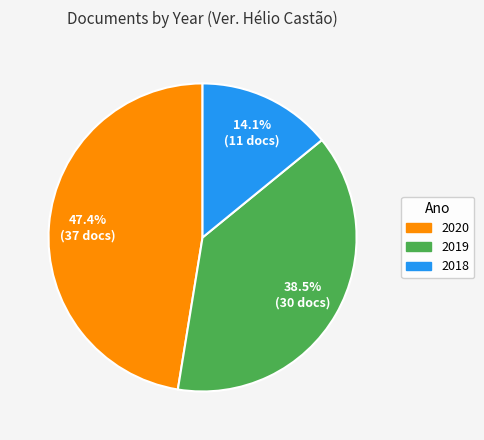

What percentage is NOT represented by 2019?

61.5%